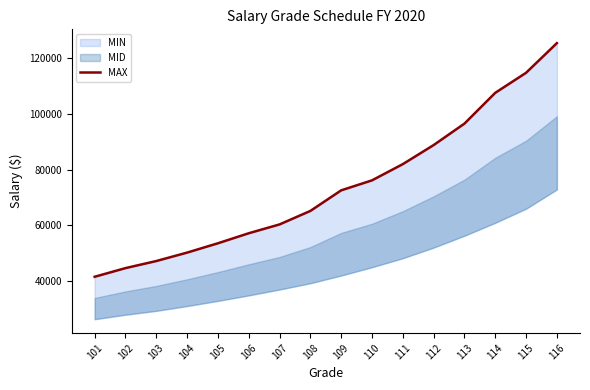

Read the value at 106, to the nearest 50.

57150